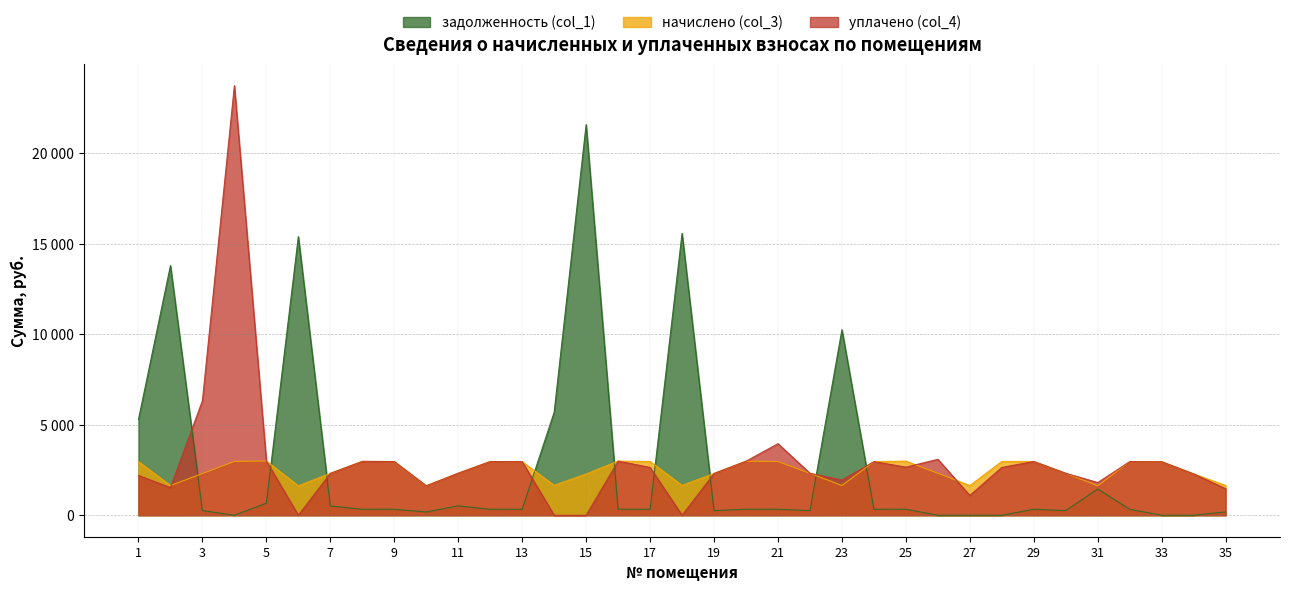

What is the sum of all уплачено (col_4) values?

103285.2